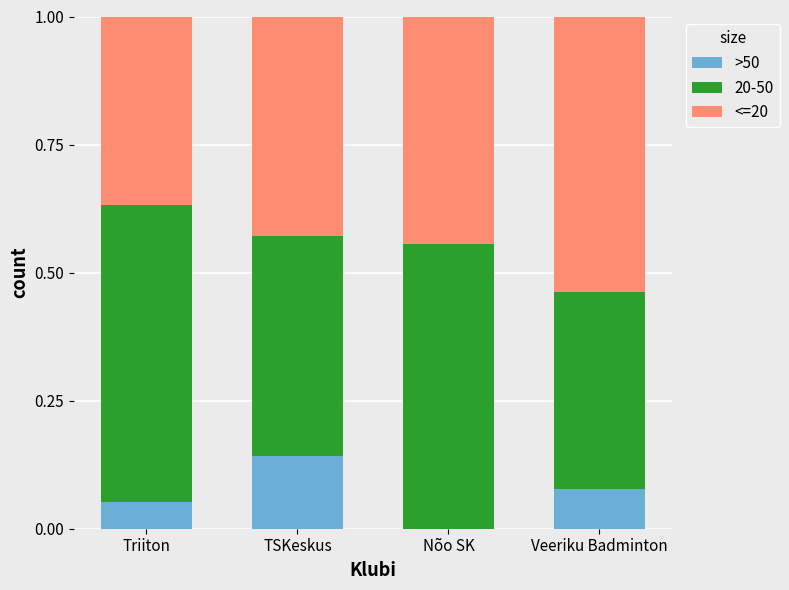

What is the total value across all series at Triiton?

1.0